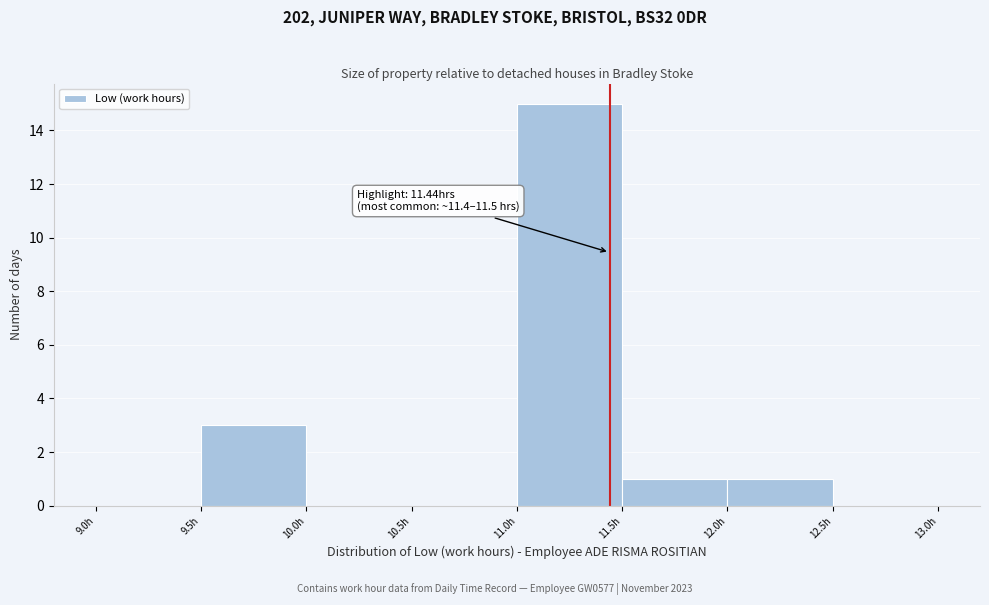

Which range on the x-axis has the tallest bar?

11.0 to 11.5